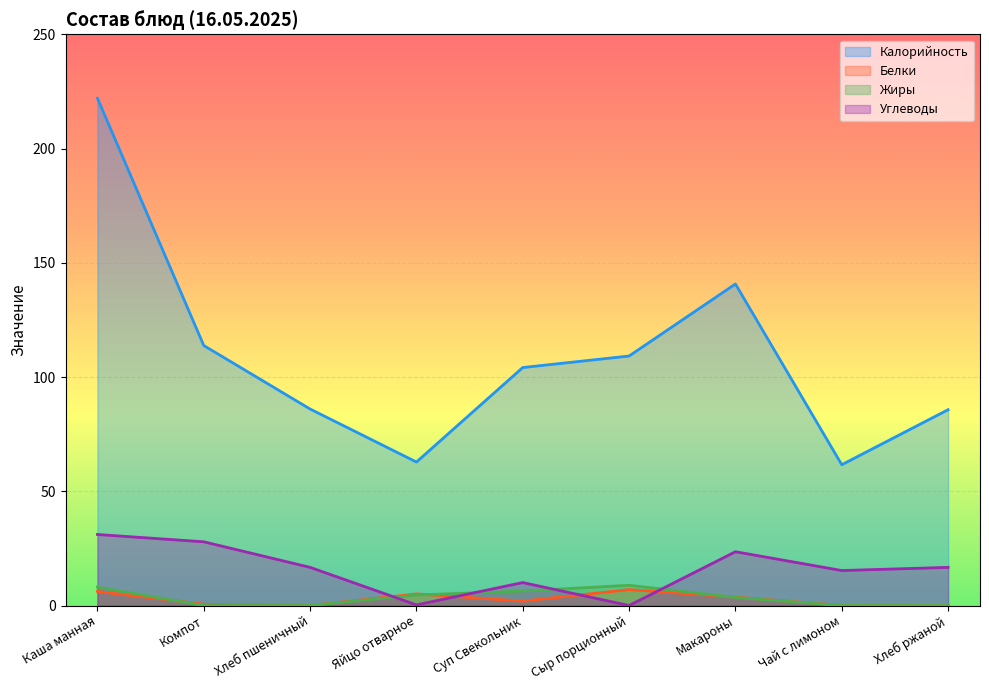

At how many categories does at least one series exceed 202?

1